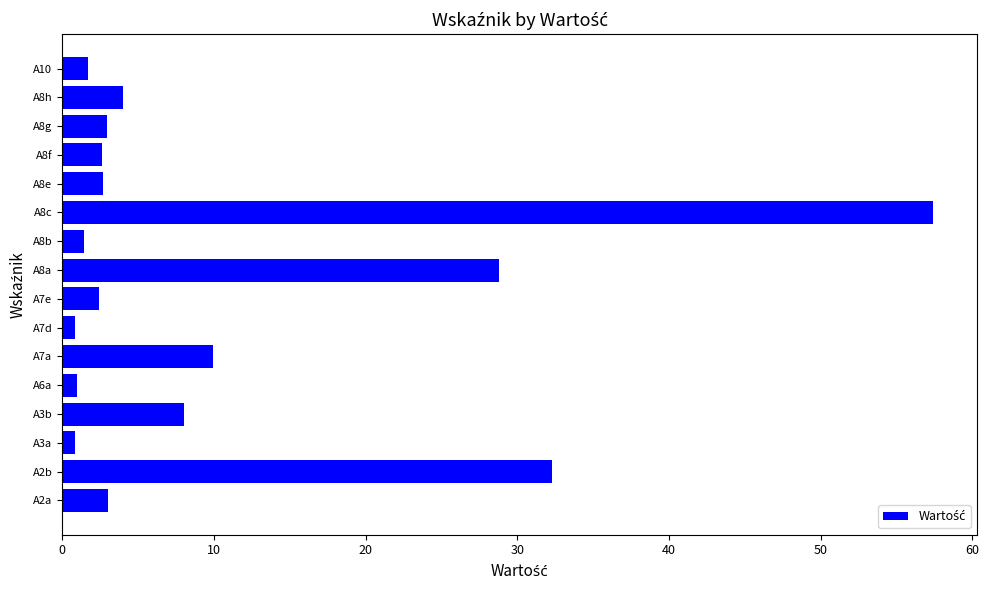

What is the sum of all values?

160.0